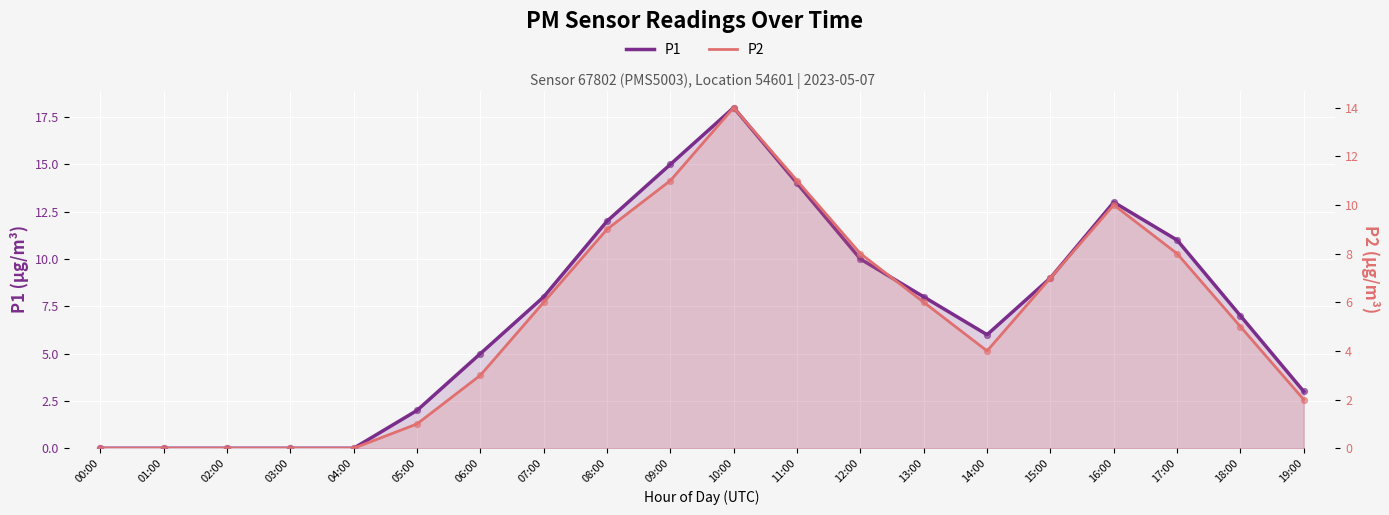

Which series reaches the maximum Y coordinate?

P1